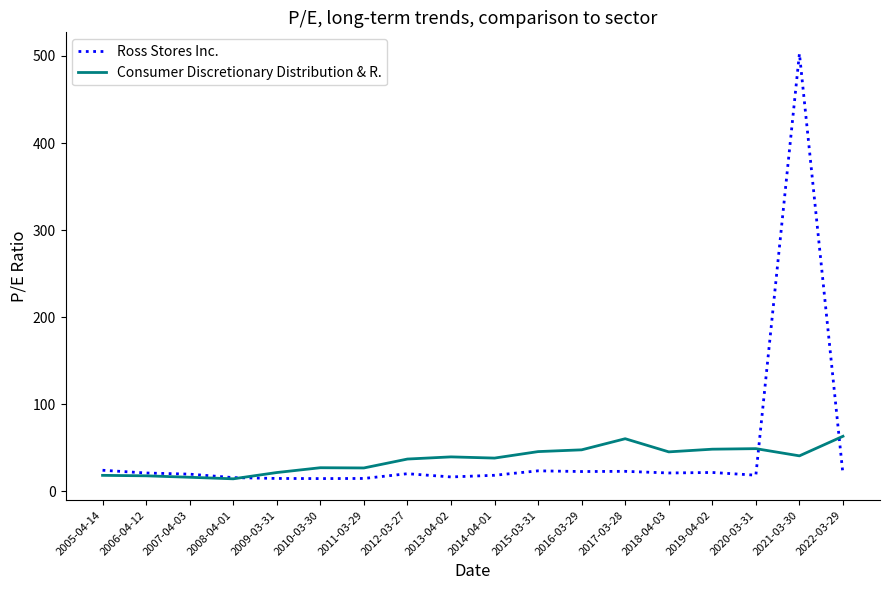

How many lines are shown in the chart?

2